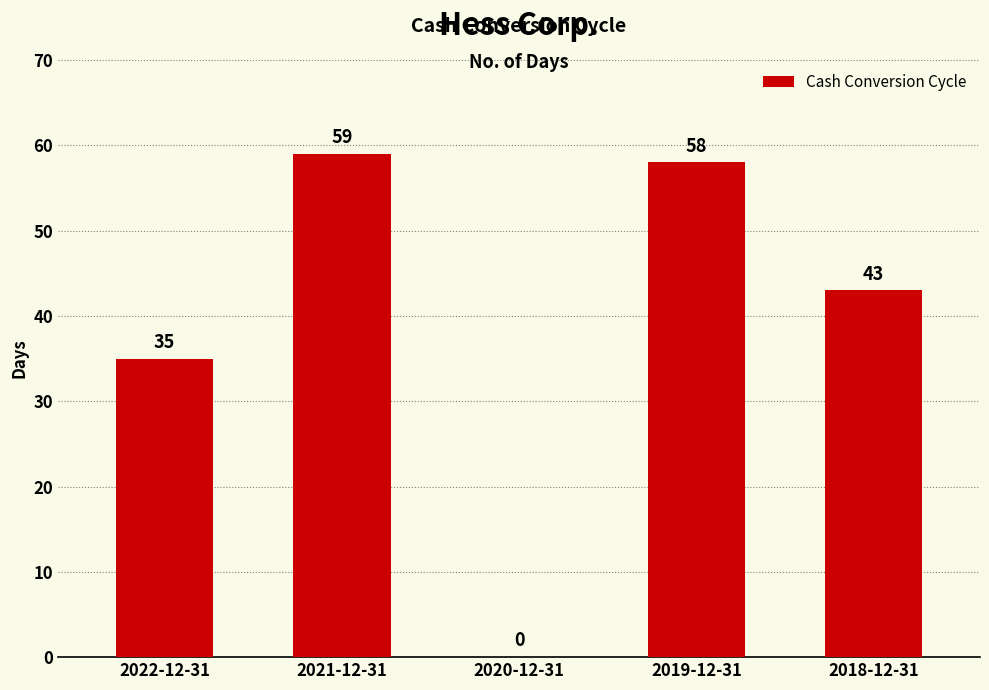

Approximately how many times larger is the value at 2018-12-31 compared to 2019-12-31?

0.7